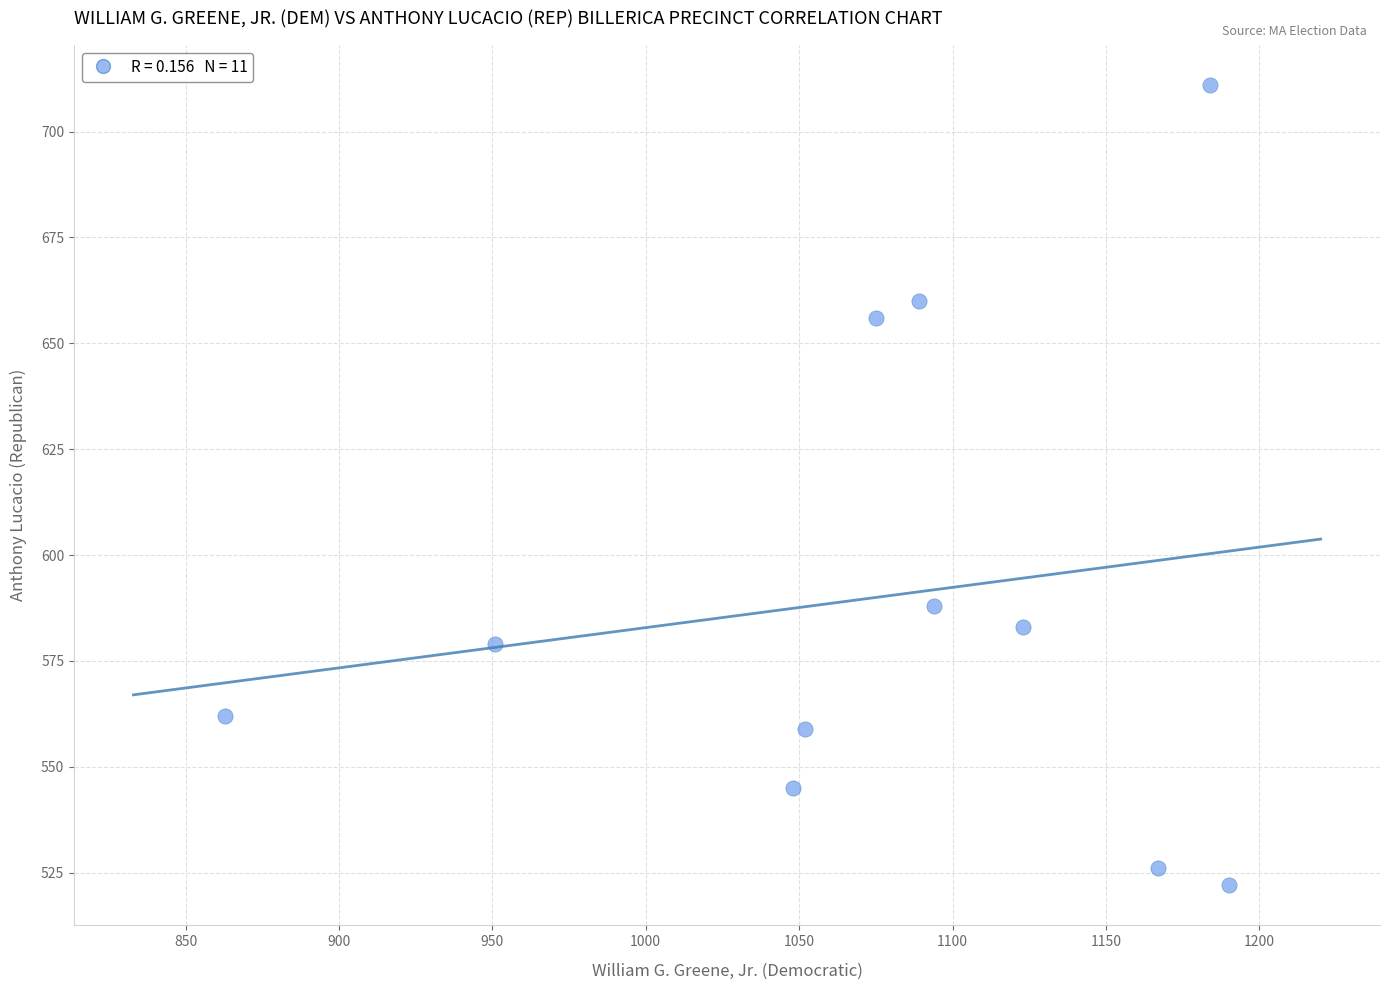

What Y value in the scatter plot is closest to 616?

588